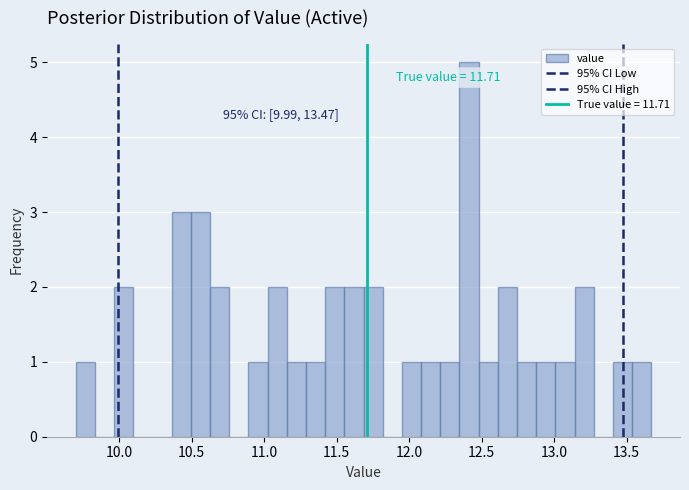

Around what value on the x-axis is the tallest bar? Give the approximate position of its centre, as read against the axis.

12.40